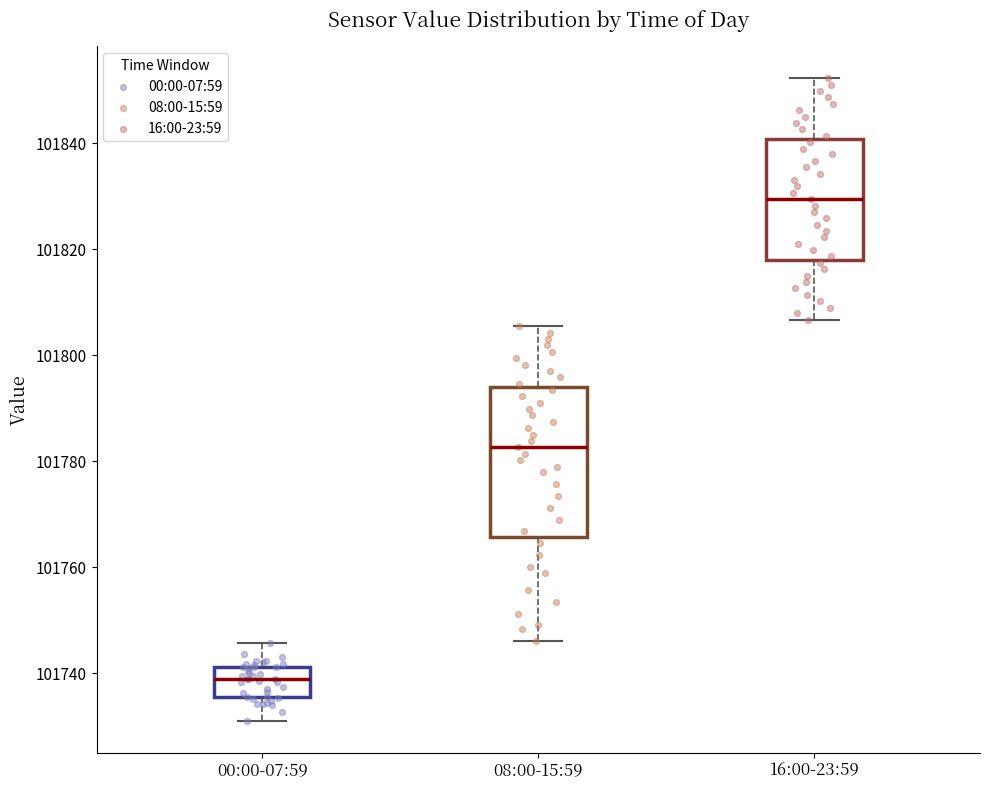

Which box's median line is the highest?

16:00-23:59